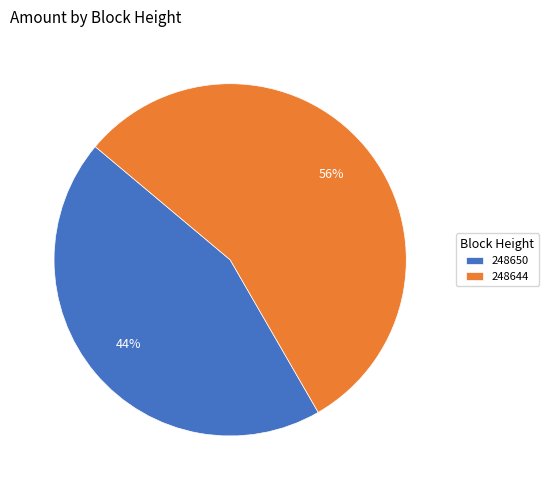

What percentage is the 248650 slice, to the nearest percent?

44%